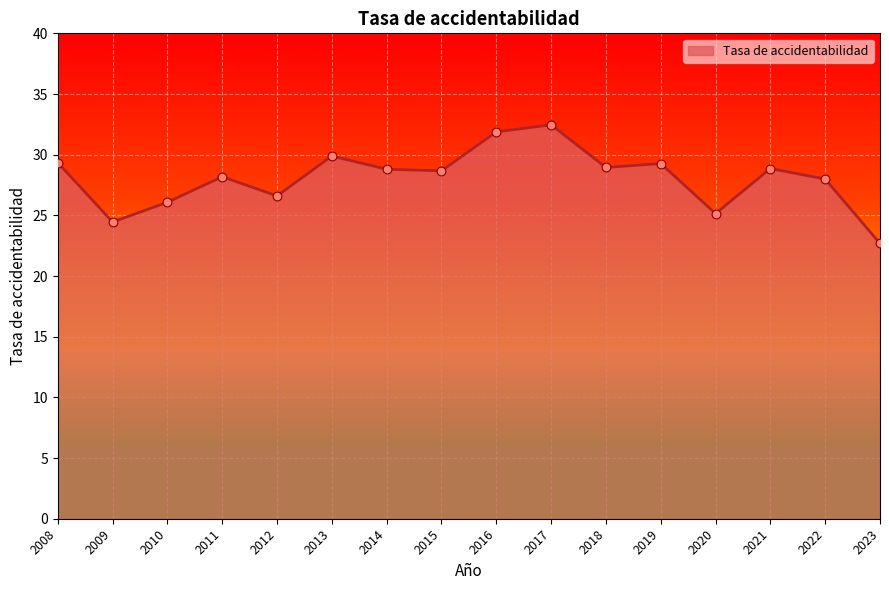

What is the change in value from 2015 to 2022?

-0.7